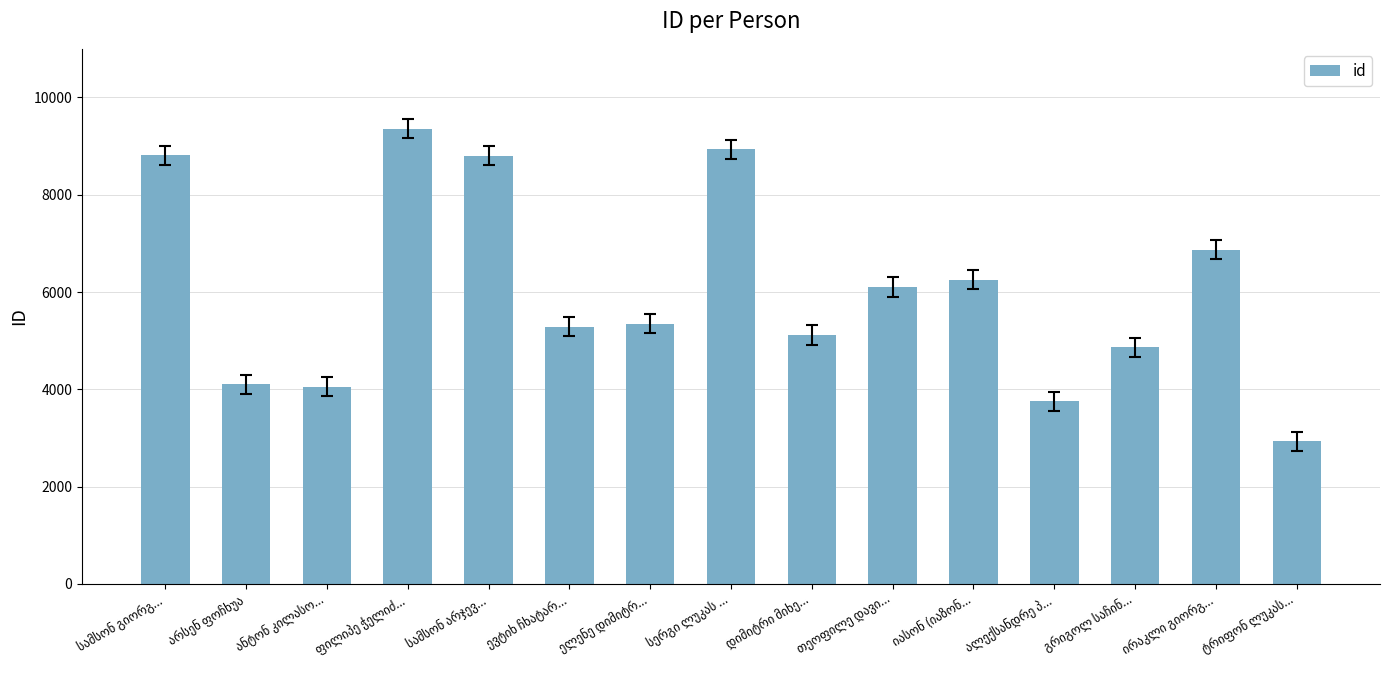

What is the value of the 14th bar from the left?

6871